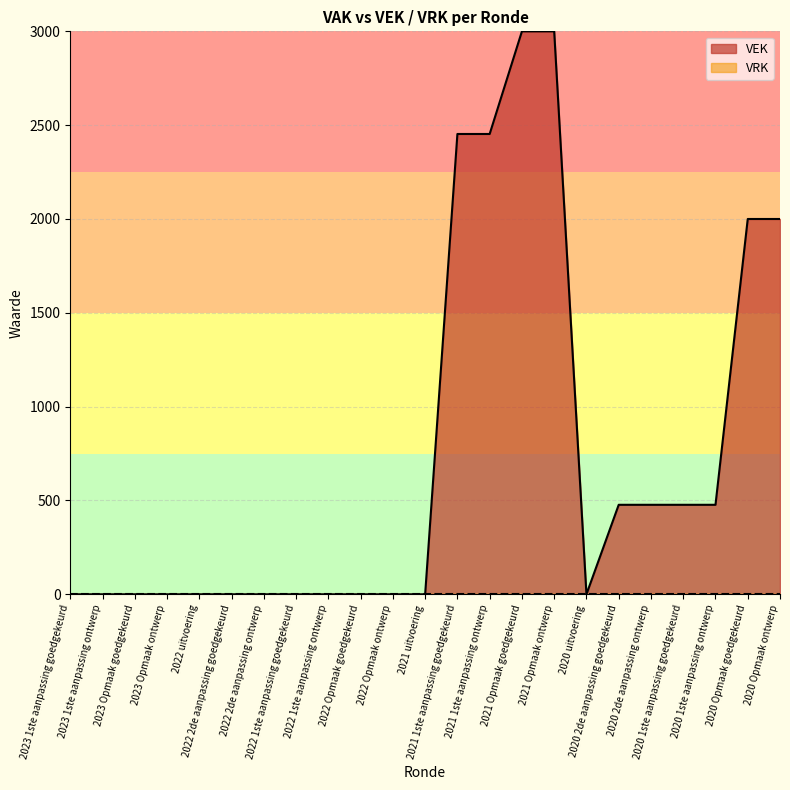

What is the average value?

731